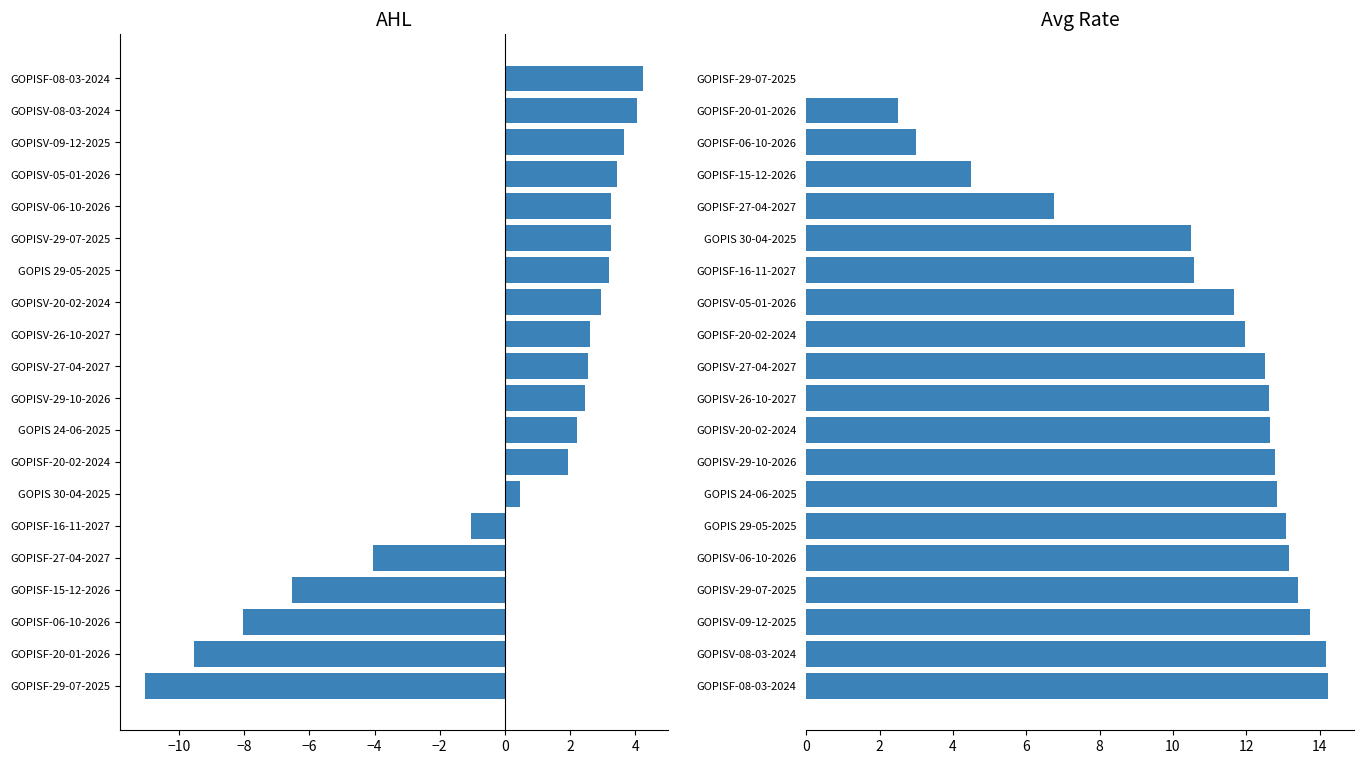

Rank the series by their average value, from highest to lowest.

Avg Rate, AHL